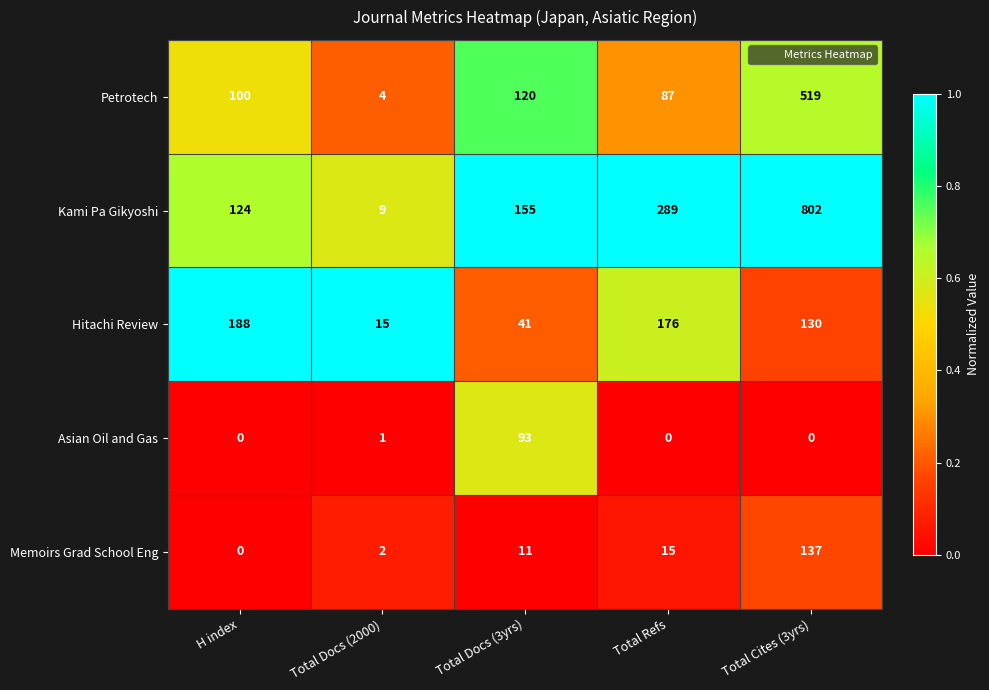

What is the average value of the Memoirs Grad School Eng series?

33